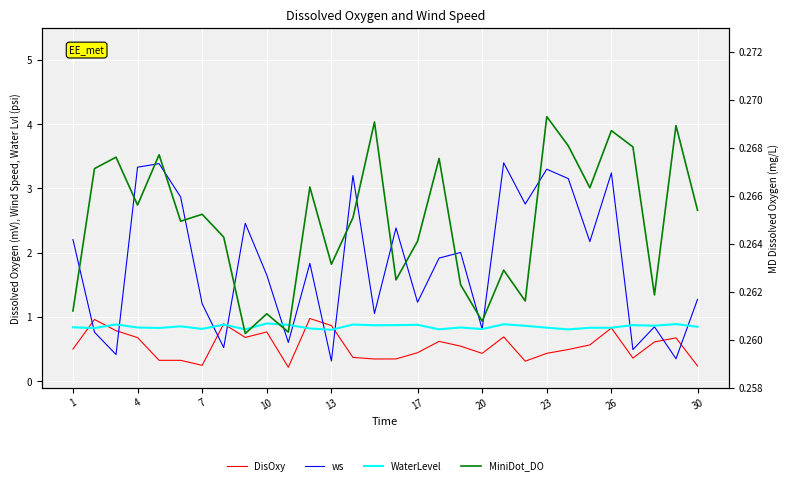

Which series ends up on top after the final intersection of ws and DisOxy?

ws